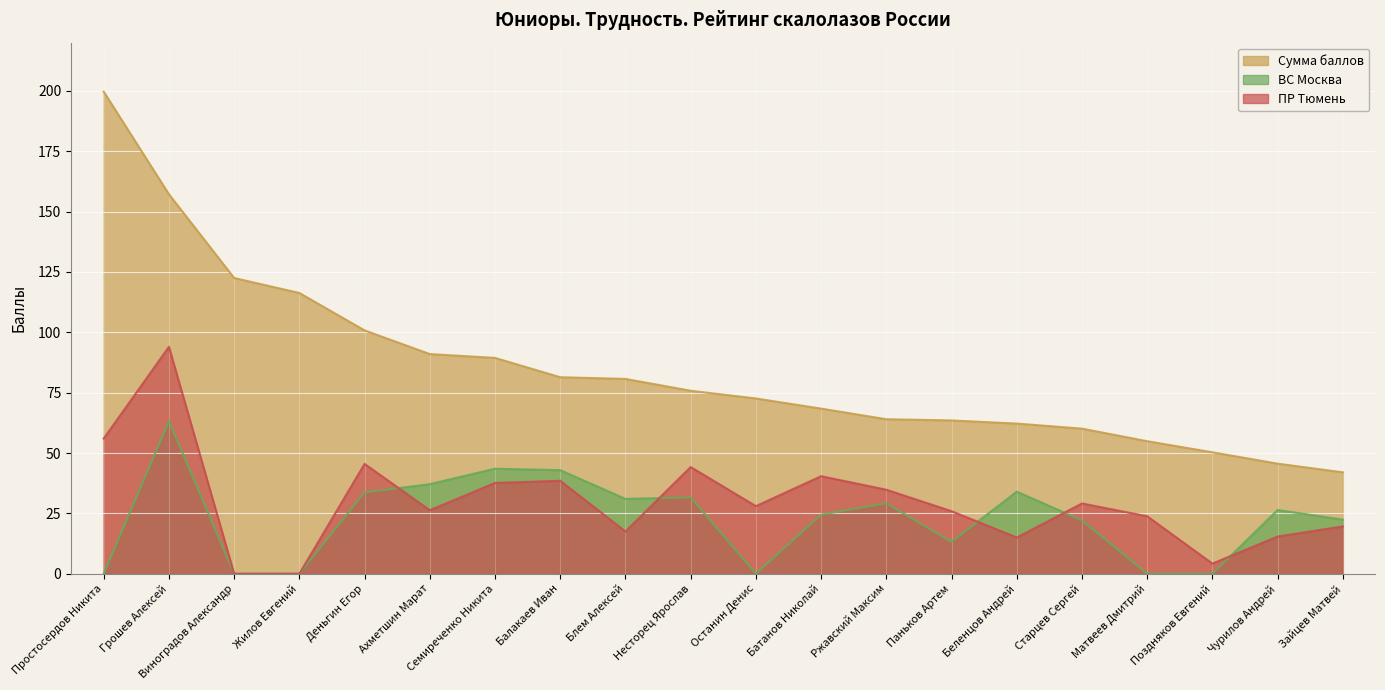

What is the difference between the Сумма баллов values at Балакаев Иван and Батанов Николай?

13.0